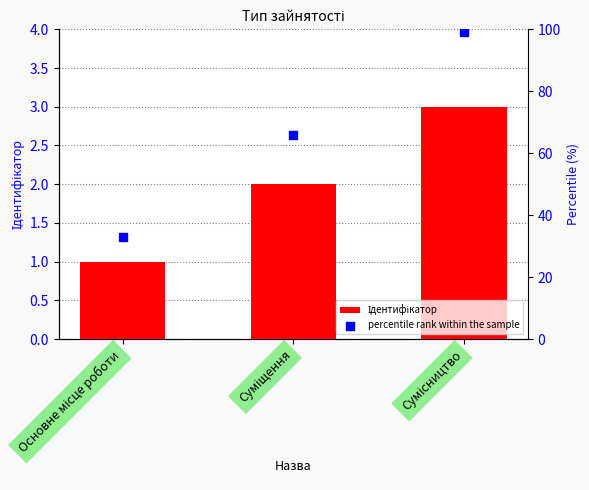

At how many categories does at least one series exceed 12?

3